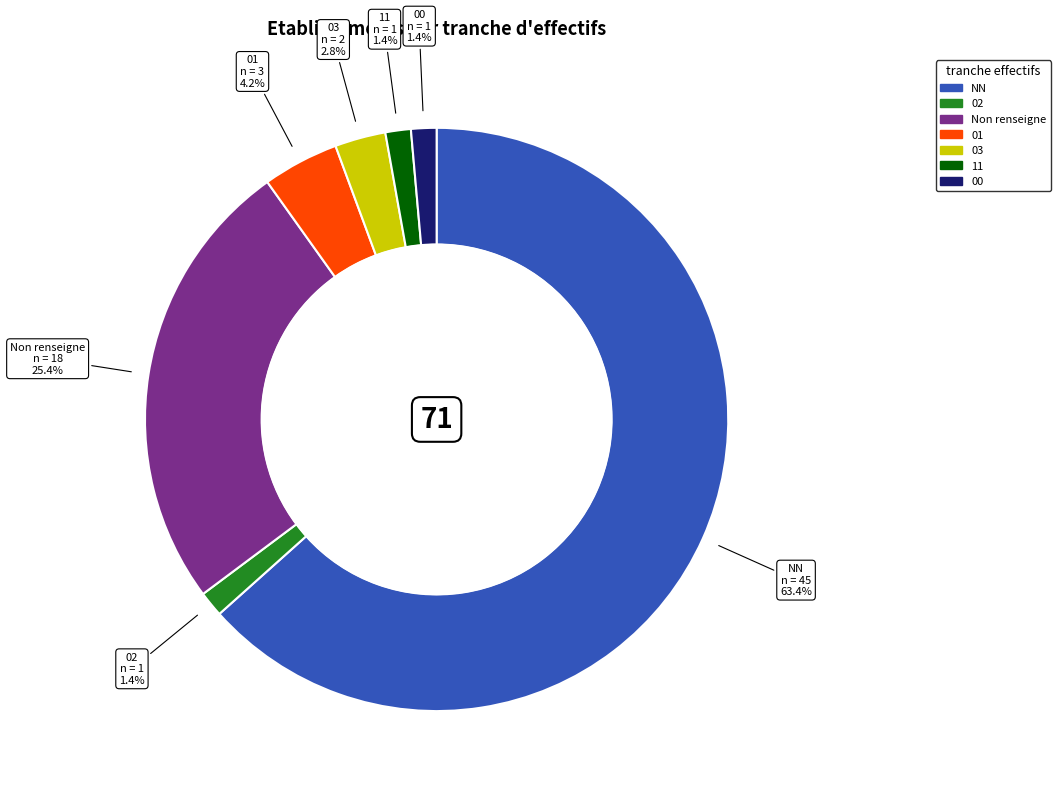

Is there a majority slice in this chart?

Yes